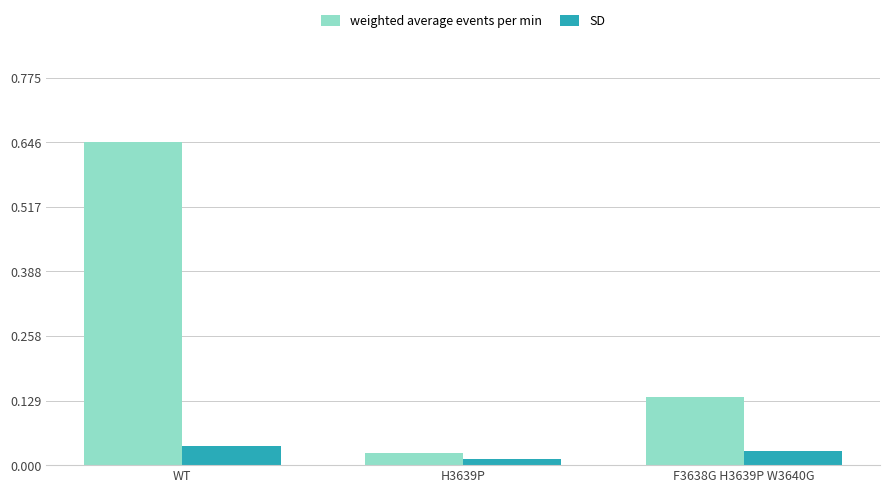

Rank the series by their average value, from lowest to highest.

SD, weighted average events per min